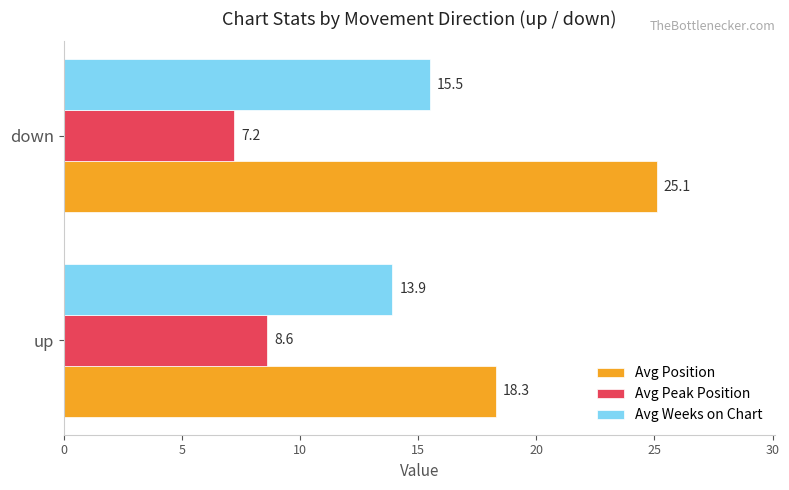

Which category has the lowest value in the Avg Peak Position series?

down